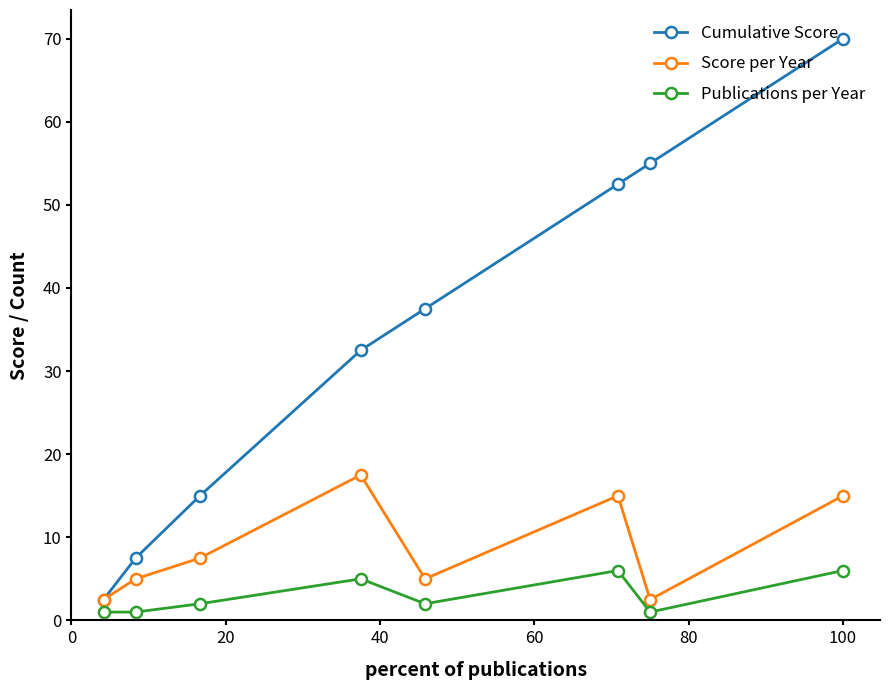

What is the highest value of the Score per Year series?

17.5